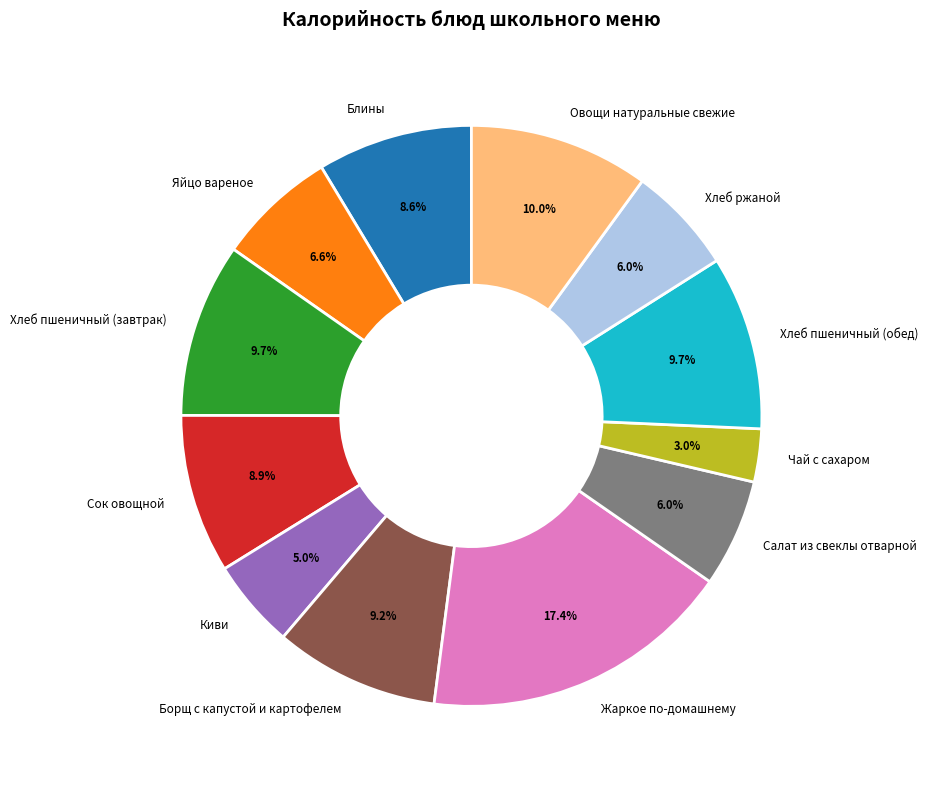

How much of the chart is everything except Чай с сахаром?

97.0%